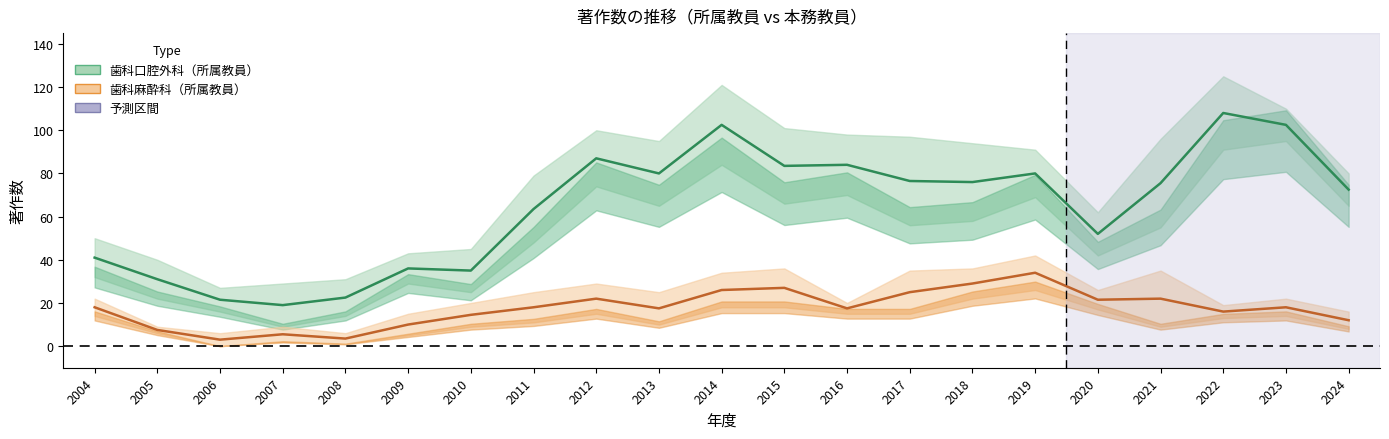

Rank the categories by 歯科麻酔科_所属教員 value from lowest to highest.

2006, 2008, 2007, 2005, 2009, 2024, 2010, 2022, 2013, 2016, 2004, 2011, 2023, 2020, 2012, 2021, 2017, 2014, 2015, 2018, 2019